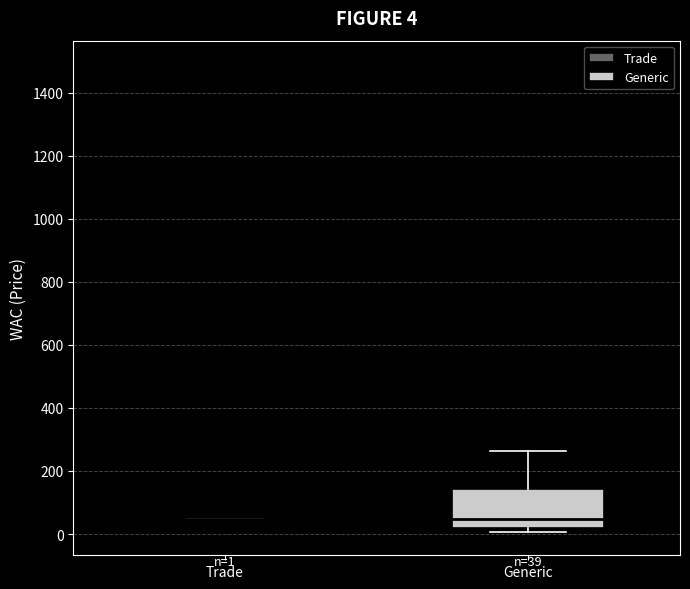

Which box is the tallest, from its lower edge to its upper edge?

Generic